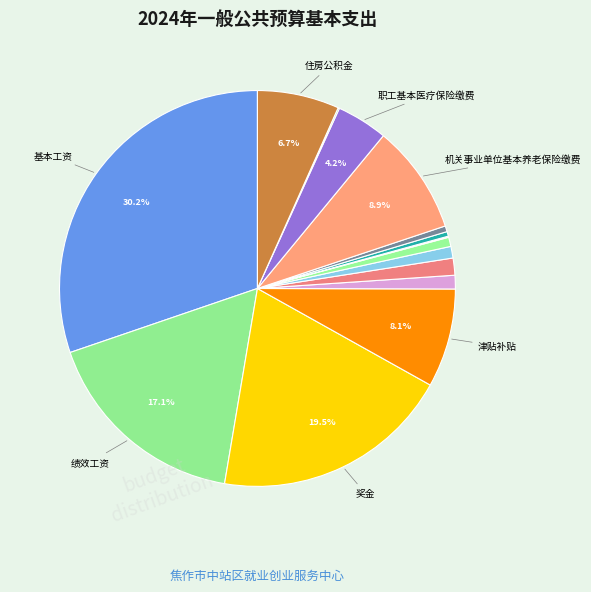

How many segments does this pie chart have?

15